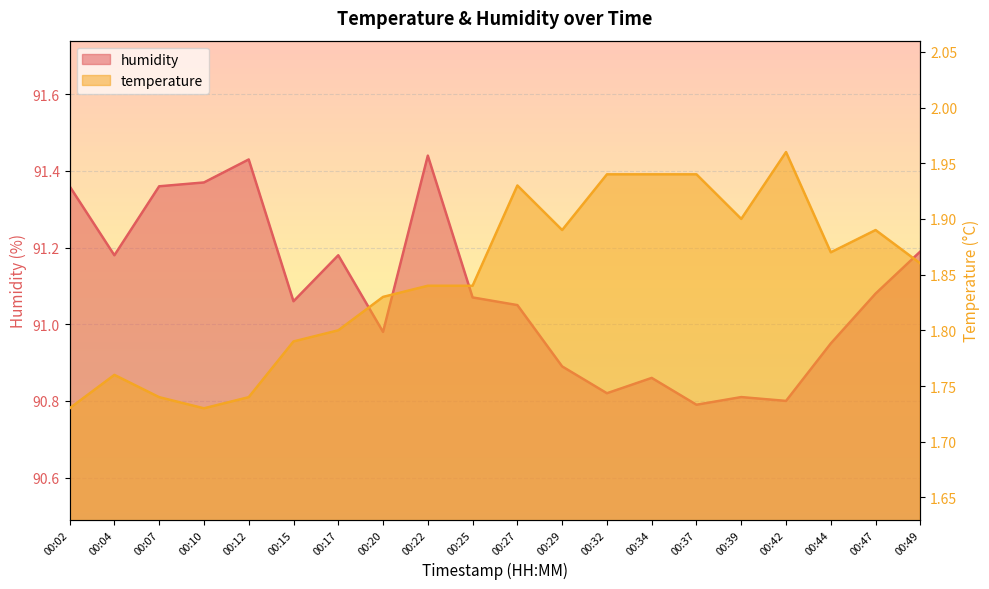

Which series has the largest total across all categories?

humidity